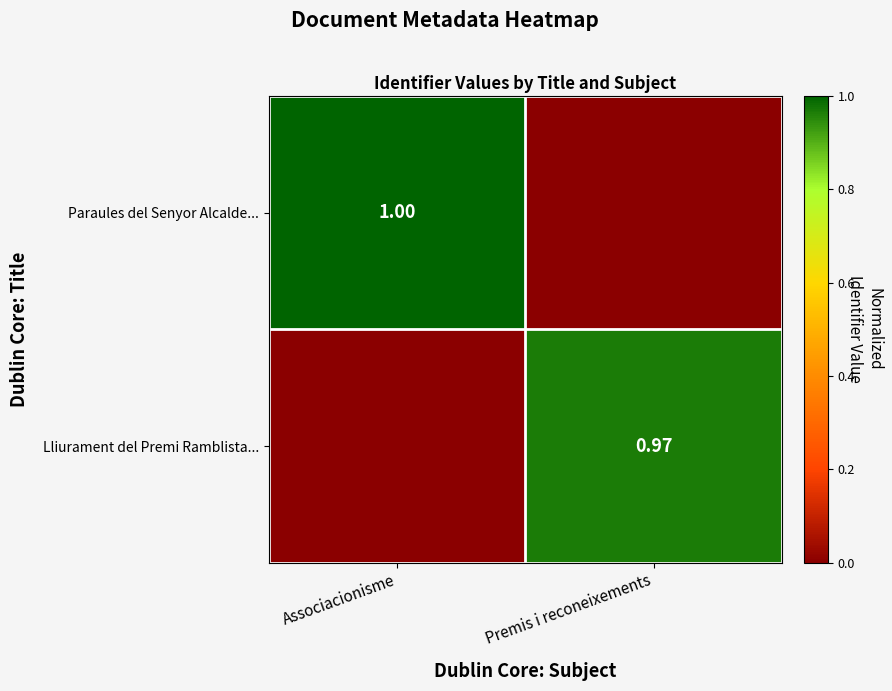

What is the sum of the Paraules del Senyor Alcalde... values at Premis i reconeixements and Associacionisme?

1.0